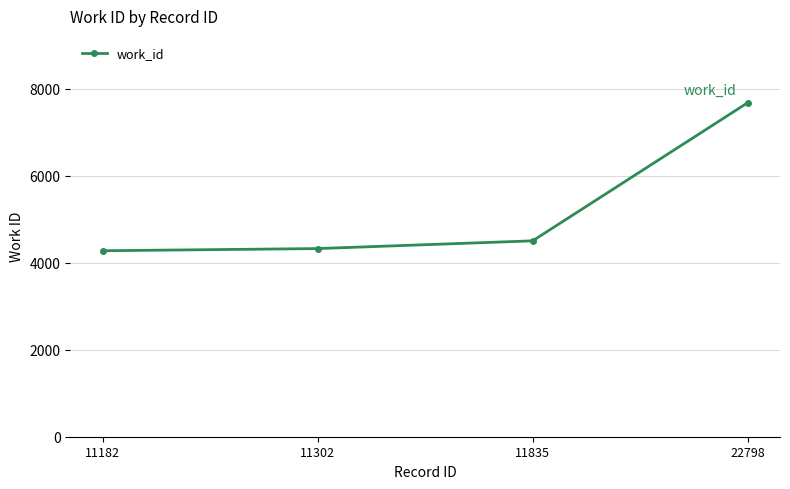

Which category has the highest value across all series?

22798